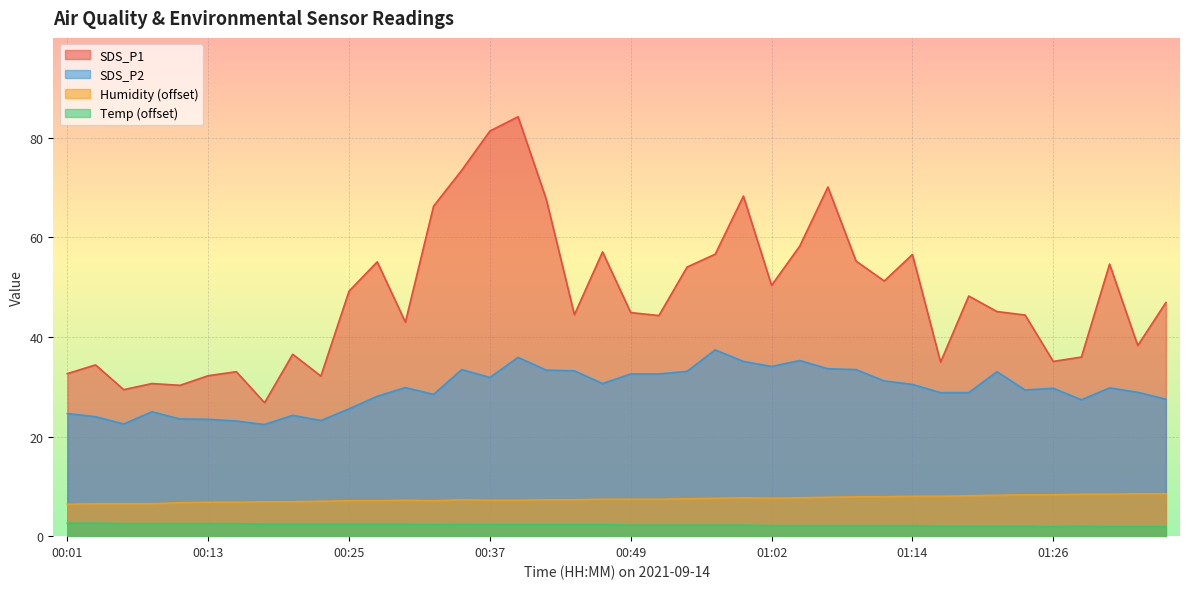

What is the spread (max minus min) of values at 01:07?

68.0